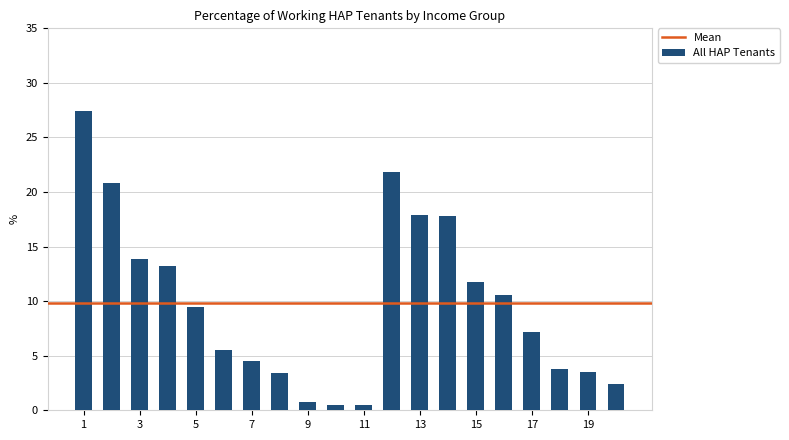

What is the value of the 2nd bar from the left?

20.8